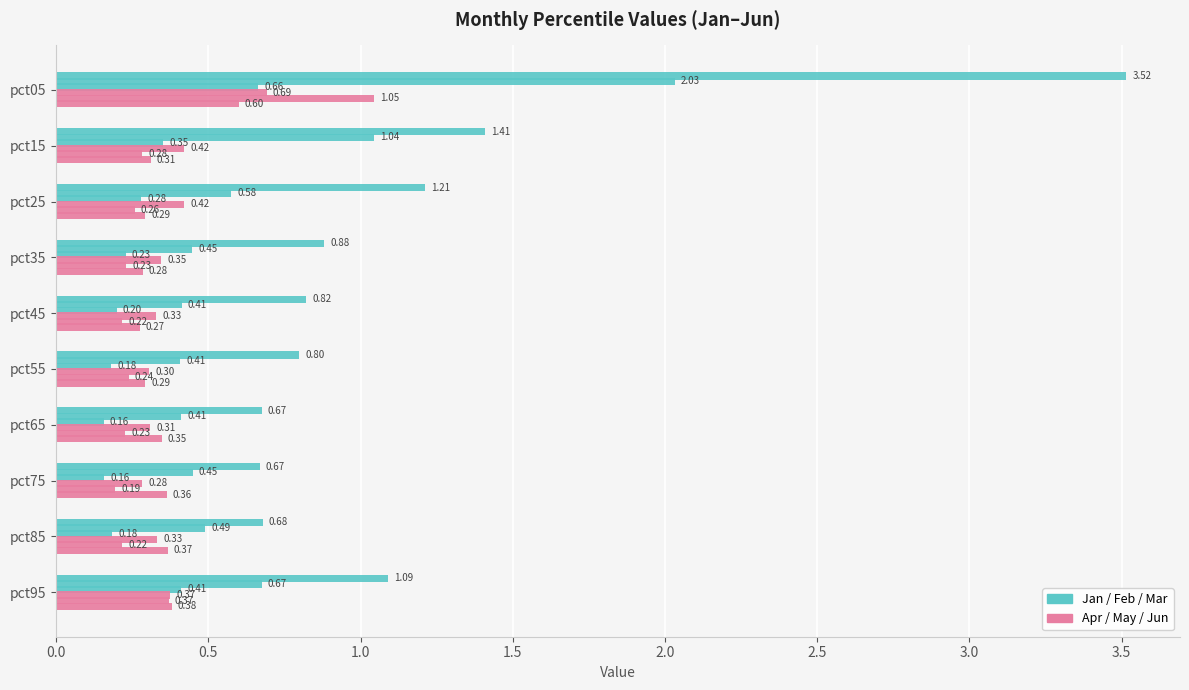

How many data points does each series have?

10